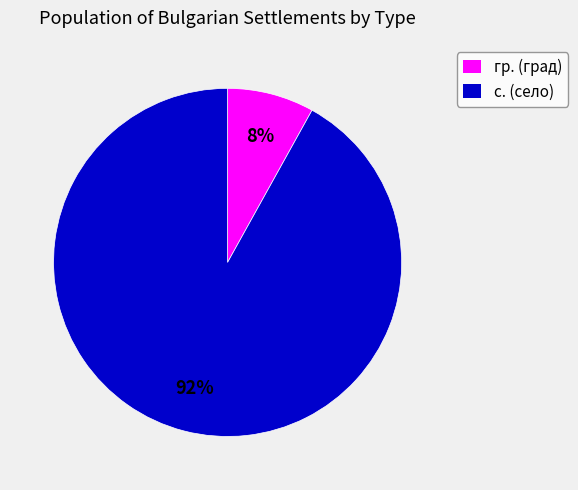

Does с. (село) represent more than half of the total?

Yes